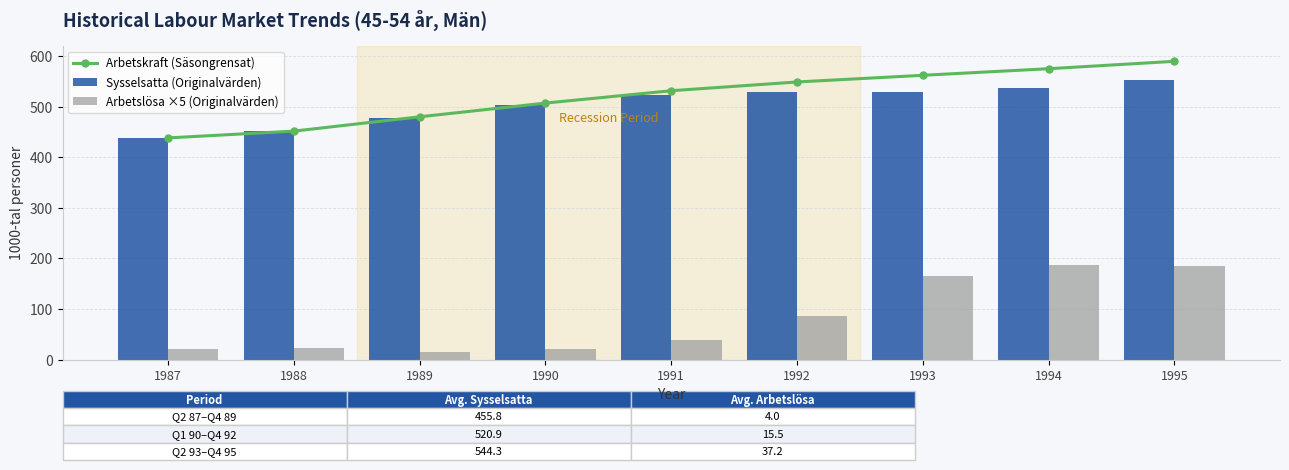

The value of Arbetslösa ×5 (Originalvärden) at 1989 is 15.5. True or false?

True